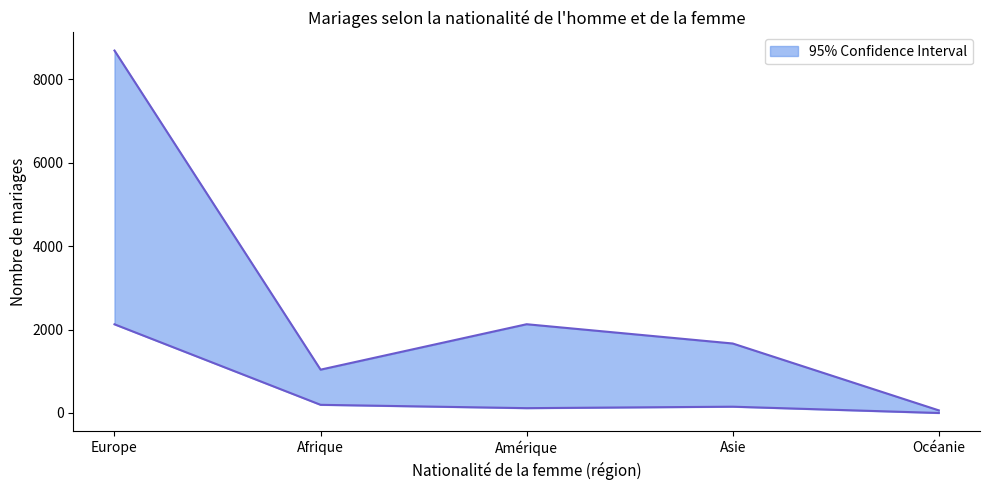

Reading left to right, list all the values displayed in this chart.

Total: 8689	1039	2128	1666	63
Conjoints de même nationalité: 2126	196	116	151	0